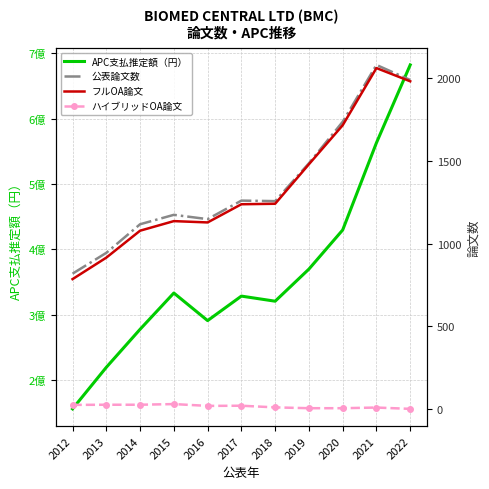

What is the difference between the ハイブリッドOA論文 values at 2012 and 2014?

1